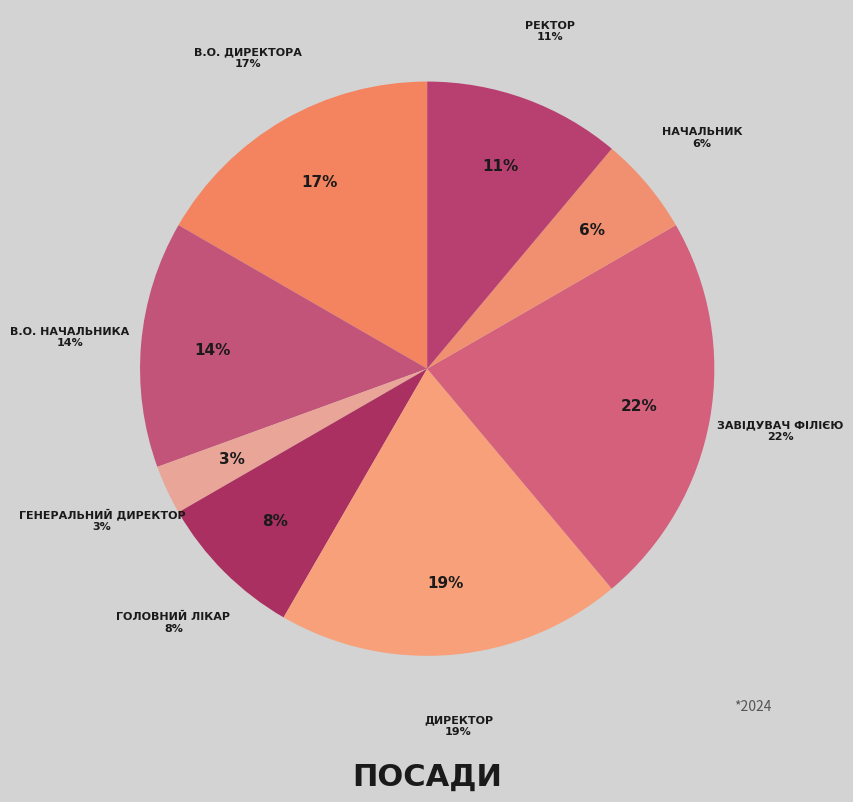

Is there a majority slice in this chart?

No